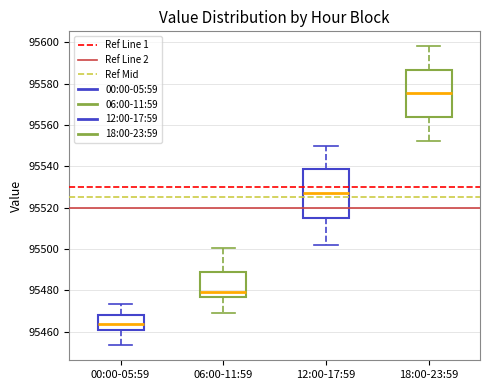

Reading left to right, transcribe this box plot: for each box, give where its median line is, the range the box spans, and where its two whiskers end, as read against the y-axis. The values are not printed on the chart, so give them approximately, as read against the axis.

00:00-05:59: median 95464, box 95460 to 95468, whiskers 95454 to 95474
06:00-11:59: median 95480, box 95476 to 95488, whiskers 95470 to 95500
12:00-17:59: median 95528, box 95514 to 95538, whiskers 95502 to 95550
18:00-23:59: median 95576, box 95564 to 95586, whiskers 95552 to 95598